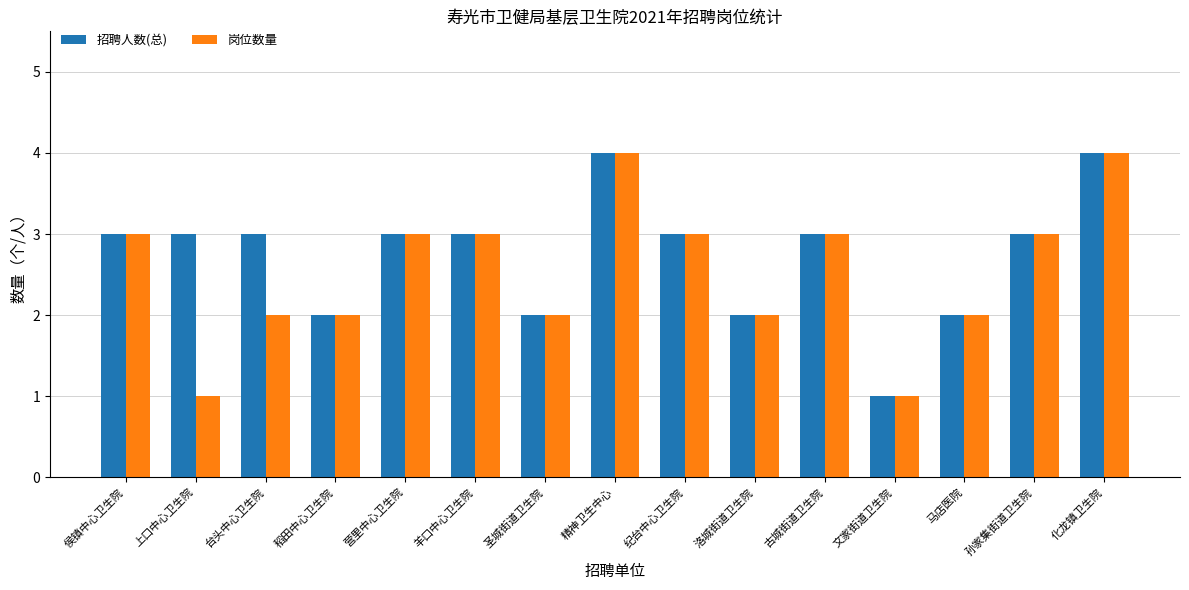

What is the average value of the 招聘人数(总) series?

3